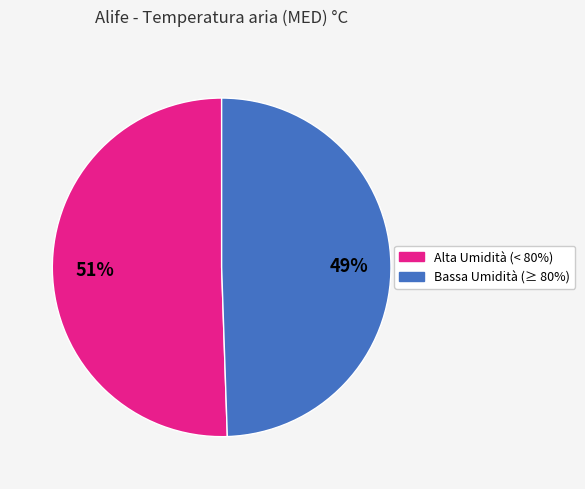

To the nearest percent, what is the average slice percentage?

50%